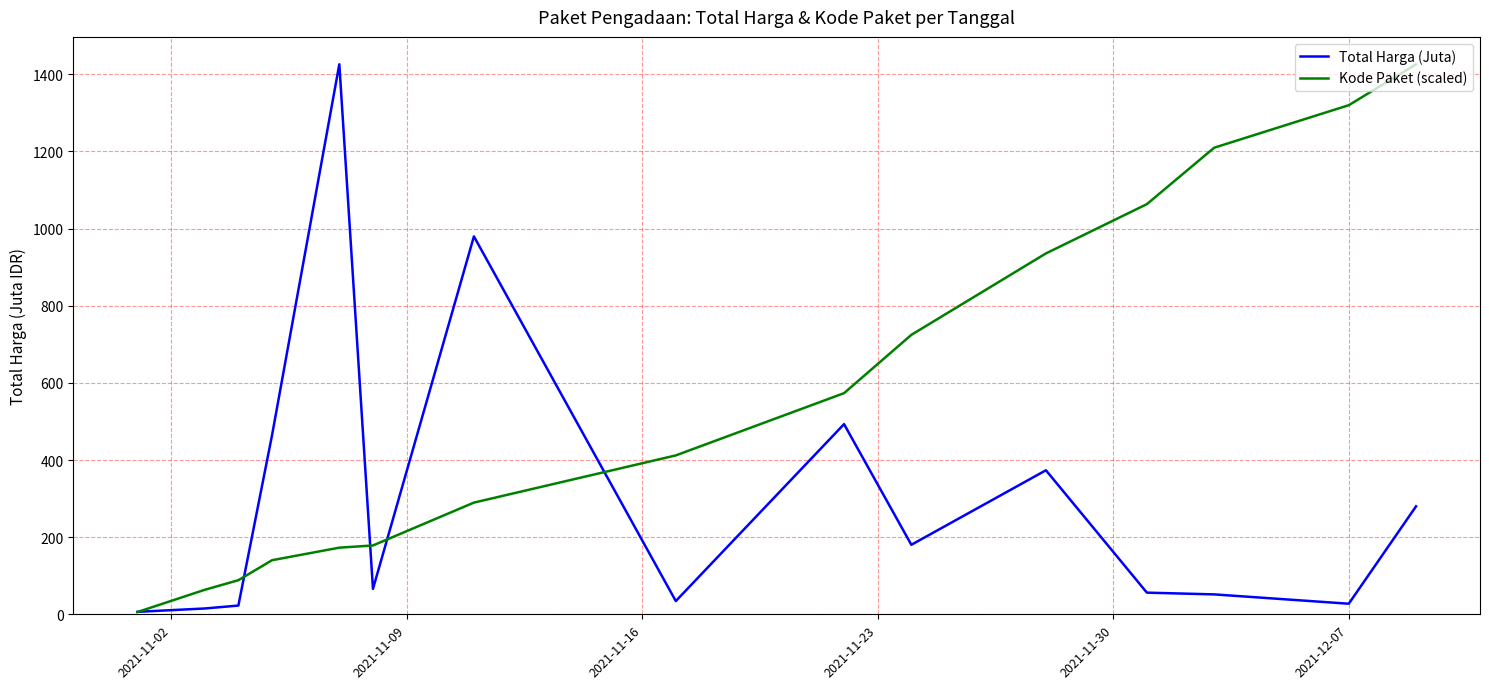

What is the highest value of the Total Harga (Juta) series?

1425.9